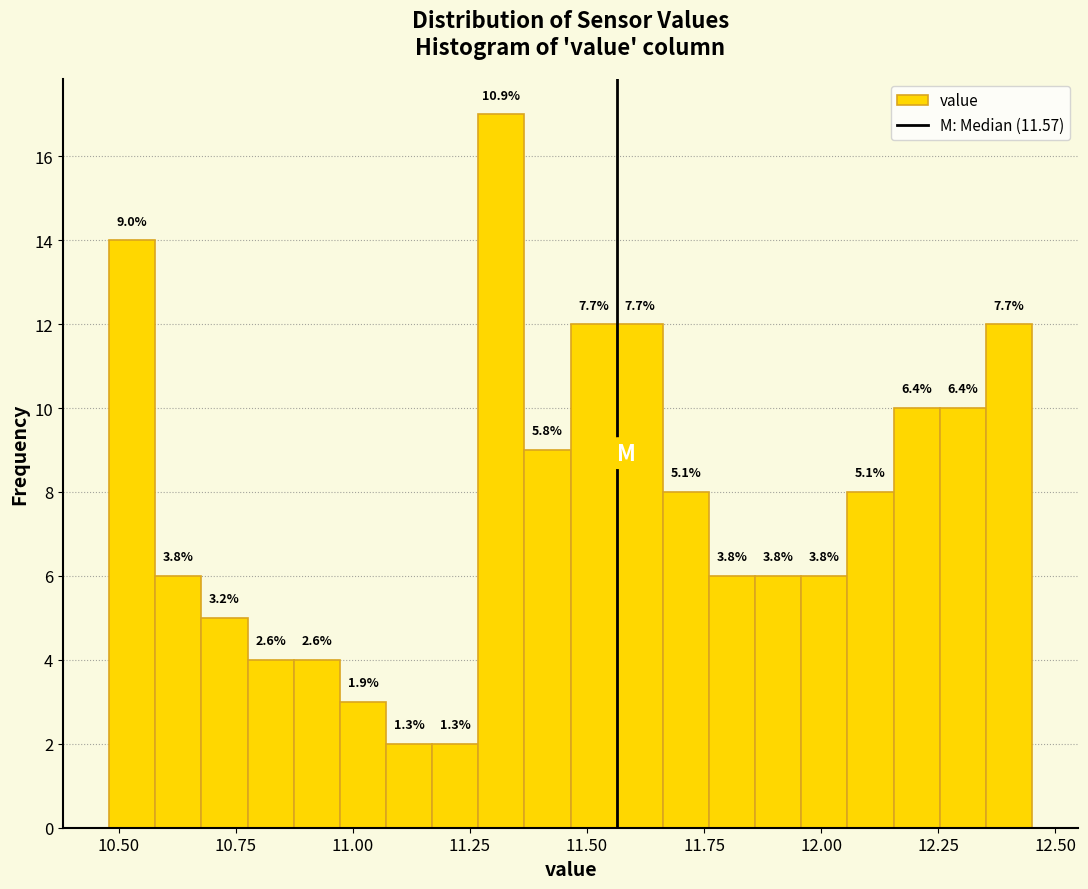

Around what value on the x-axis is the tallest bar? Give the approximate position of its centre, as read against the axis.

11.30